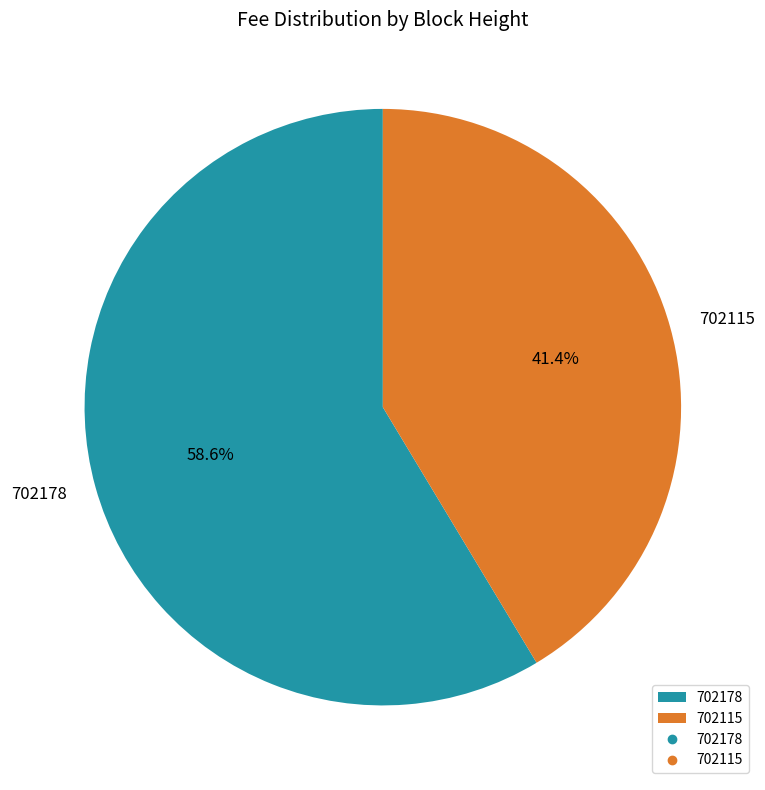

Which category accounts for the majority?

702178